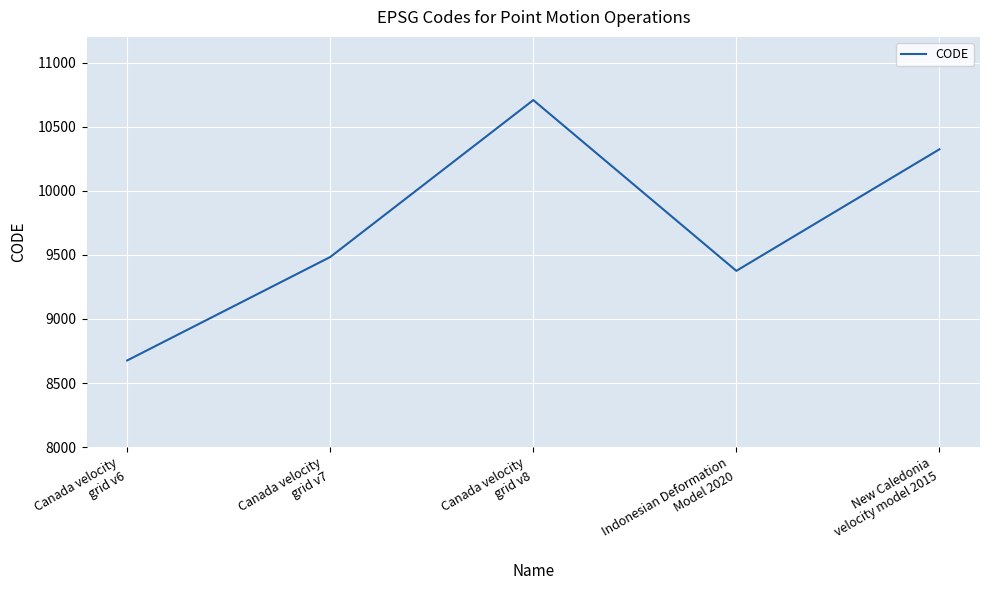

Is it true that the value at Canada velocity
grid v7 is 6197?

False